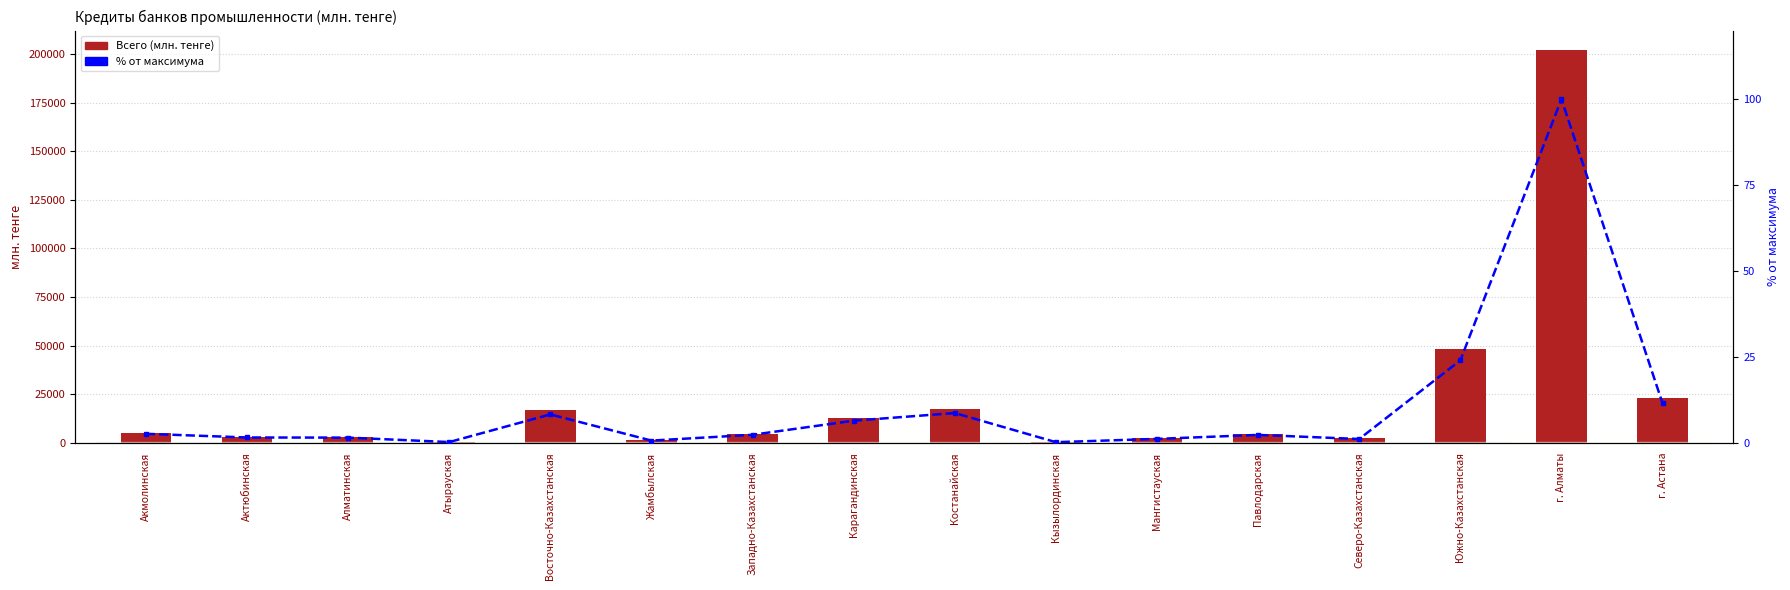

Rank the categories by % от максимума value from lowest to highest.

Кызылординская, Атырауская, Жамбылская, Северо-Казахстанская, Мангистауская, Алматинская, Актюбинская, Павлодарская, Западно-Казахстанская, Акмолинская, Карагандинская, Восточно-Казахстанская, Костанайская, г. Астана, Южно-Казахстанская, г. Алматы